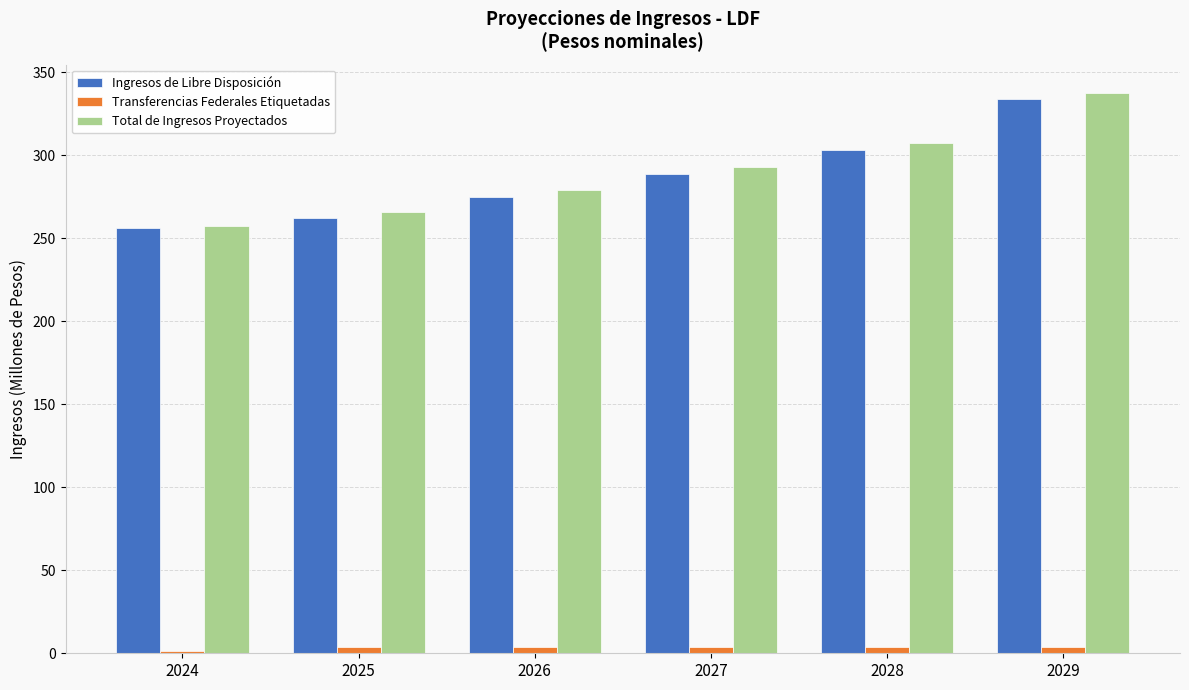

Rank the categories by Ingresos de Libre Disposición value from highest to lowest.

2029, 2028, 2027, 2026, 2025, 2024